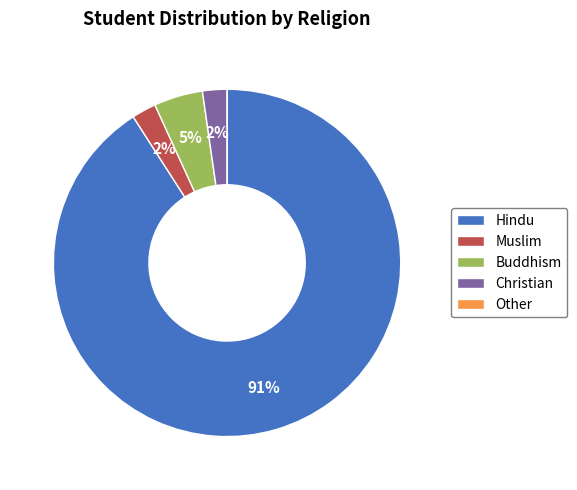

To the nearest percent, what is the average slice percentage?

20%